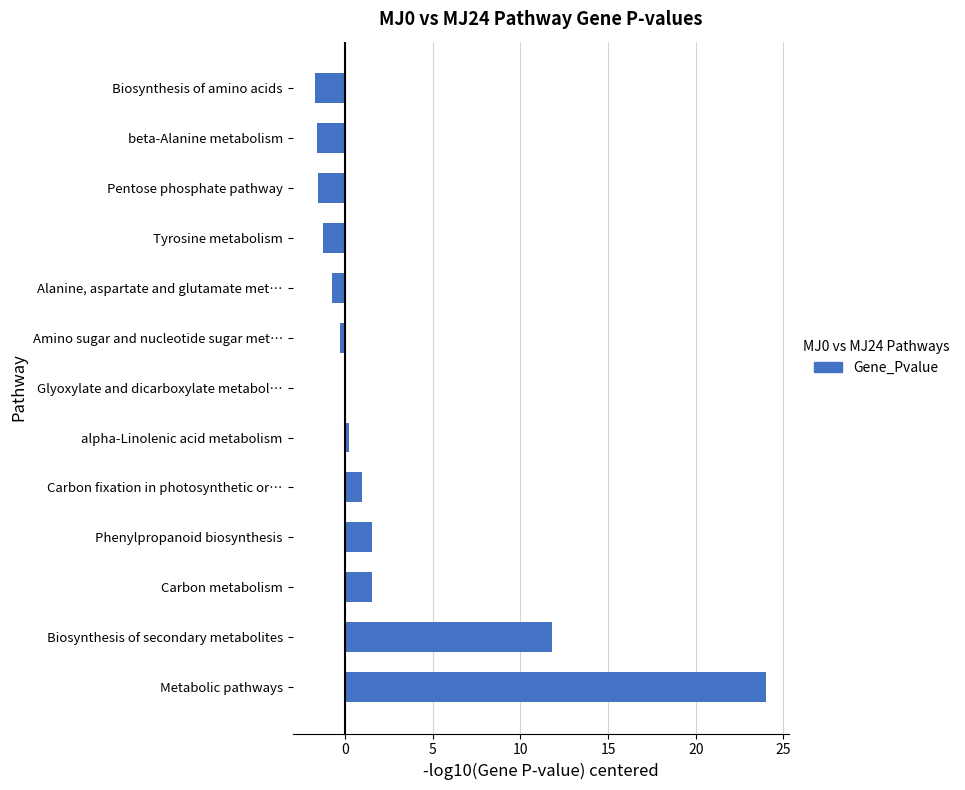

What is the change in value from Biosynthesis of secondary metabolites to Phenylpropanoid biosynthesis?

-10.3